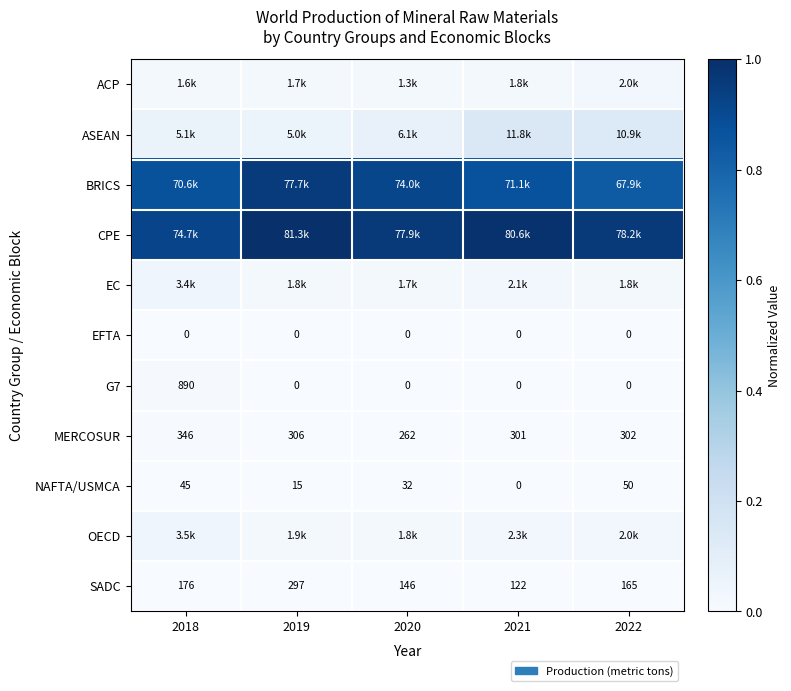

At 2018, list the series in order from largest to smallest.

CPE, BRICS, ASEAN, OECD, EC, ACP, G7, MERCOSUR, SADC, NAFTA/USMCA, EFTA